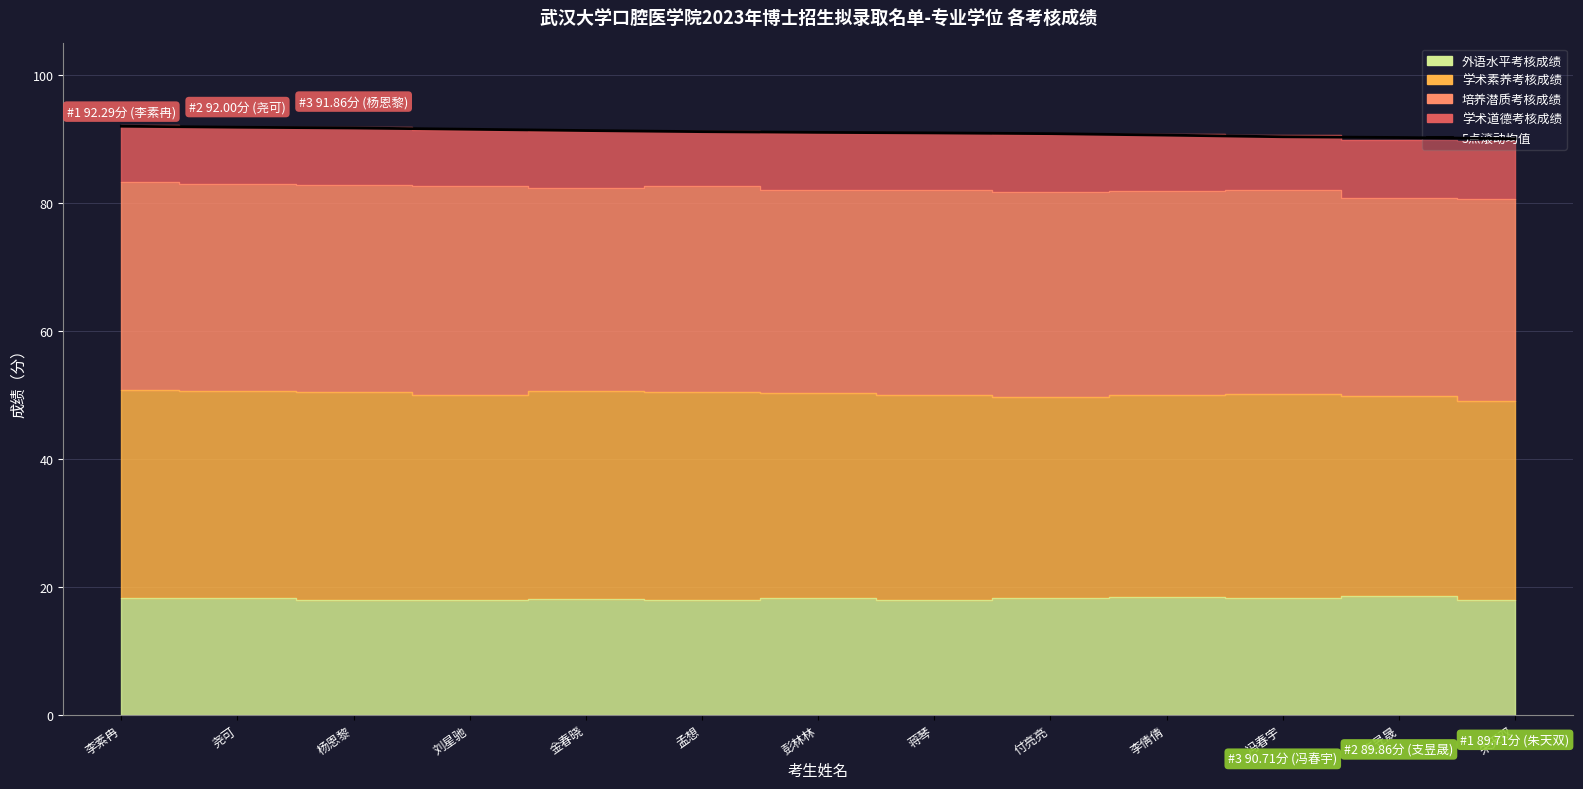

Between 朱天双 and 杨恩黎, which is larger?

杨恩黎